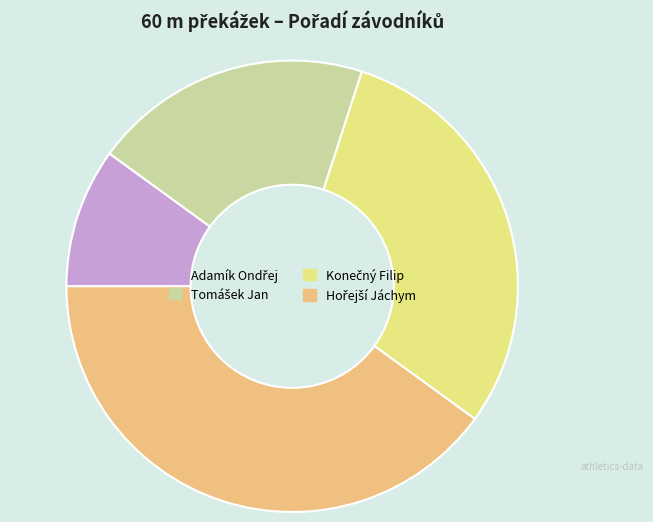

Is there any slice that represents more than half of the pie?

No